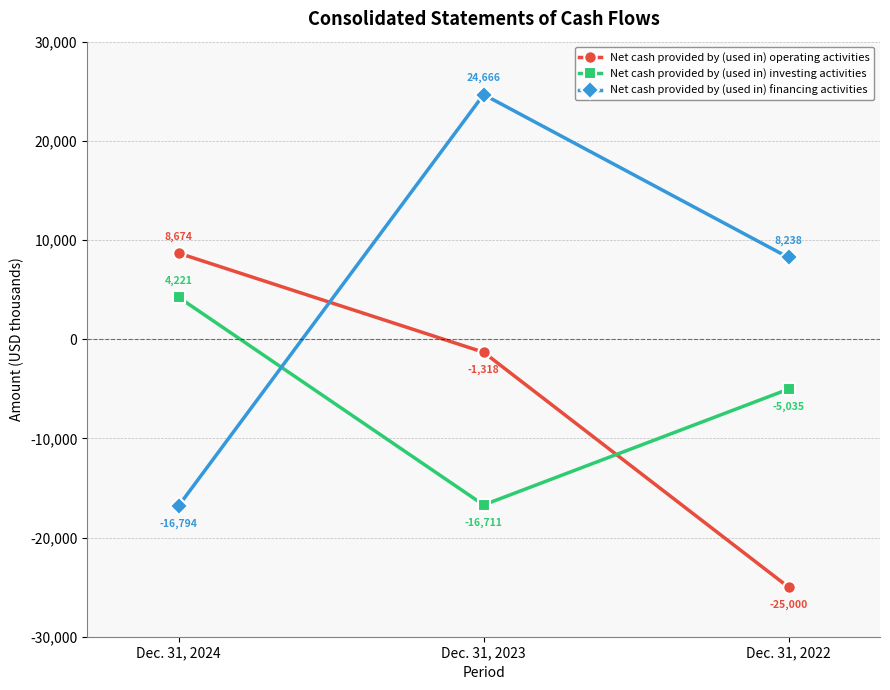

At which category is the sum across all series the highest?

Dec. 31, 2023